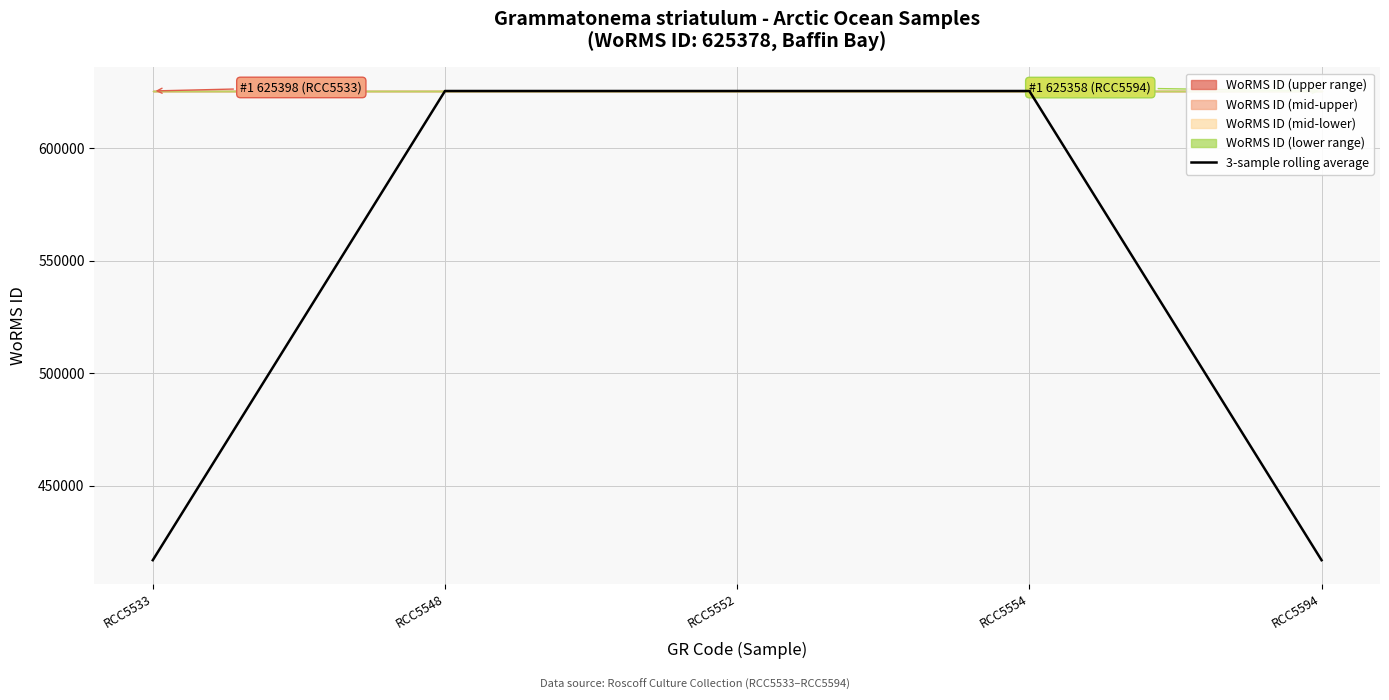

Reading left to right, what are all the values shown in this chart?

416918.7	625378.0	625378.0	625378.0	416918.7